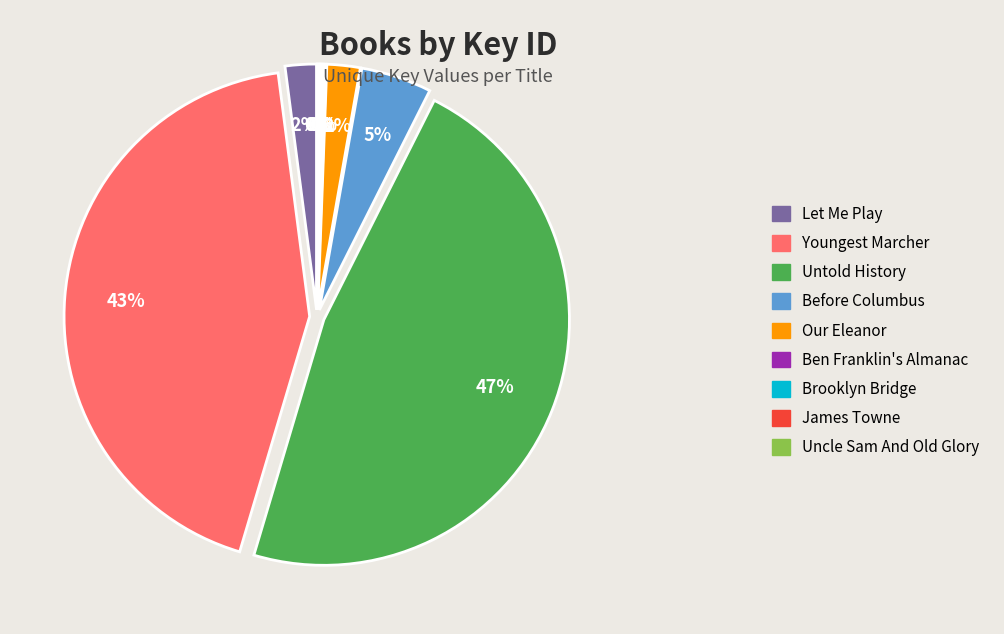

To the nearest percent, what percentage of the pie is Untold History?

47%